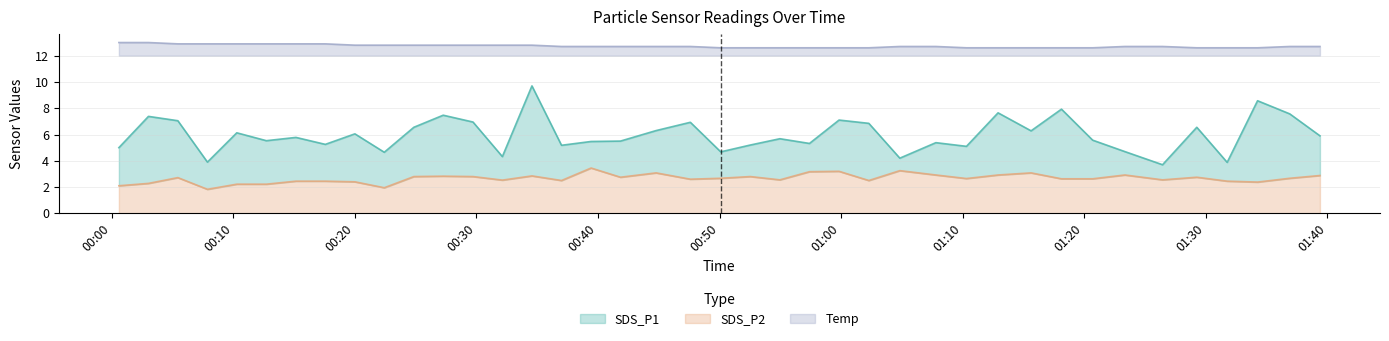

At how many categories does at least one series exceed 6?

40